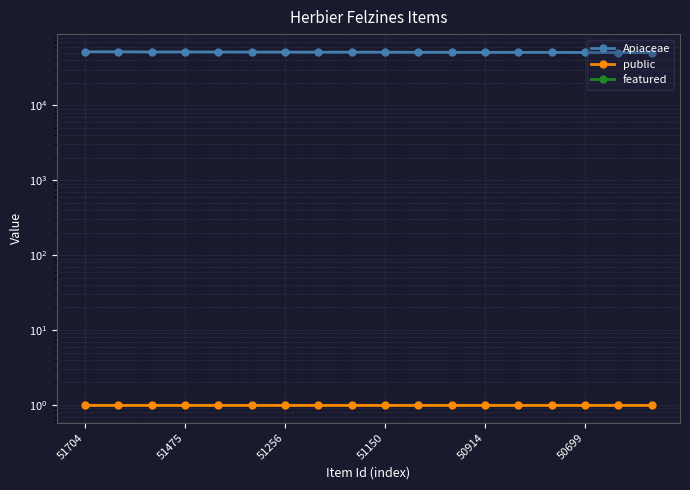

Rank the series by their maximum value, from highest to lowest.

Apiaceae, public, featured